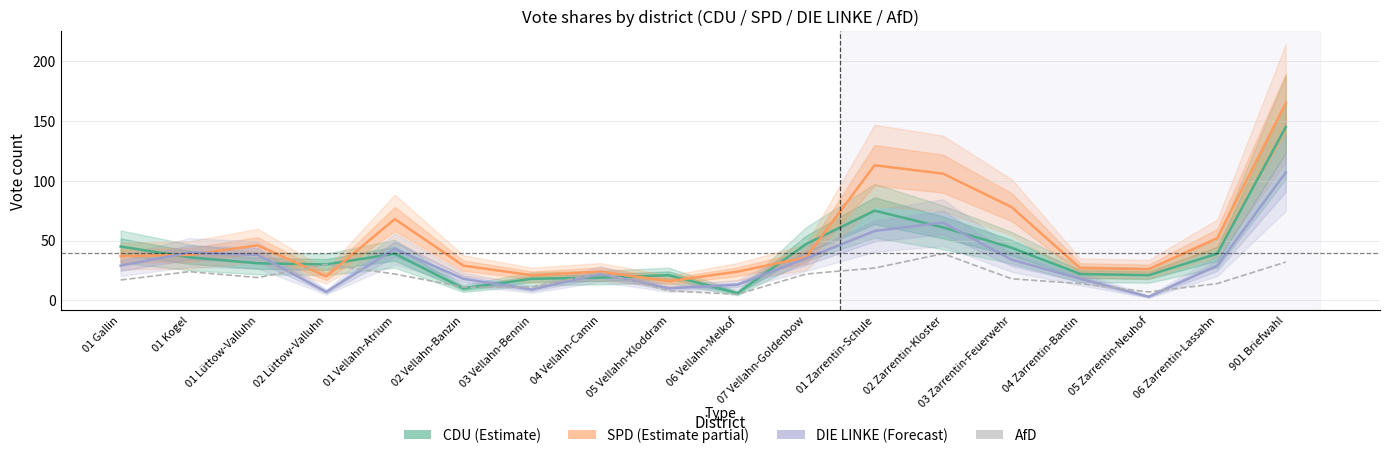

The value of CDU (Estimate) at 05 Vellahn-Kloddram is 21. True or false?

True